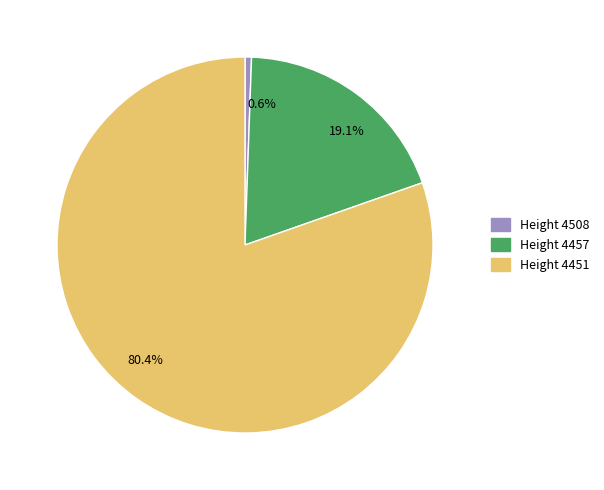

Is there a majority slice in this chart?

Yes